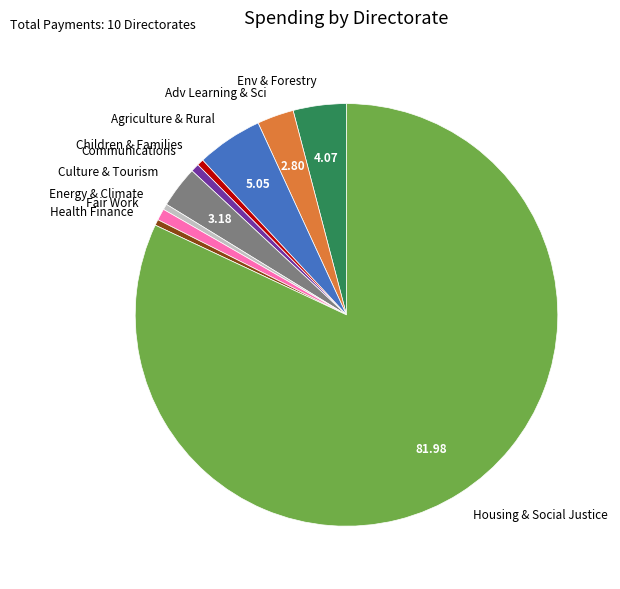

How many segments does this pie chart have?

10